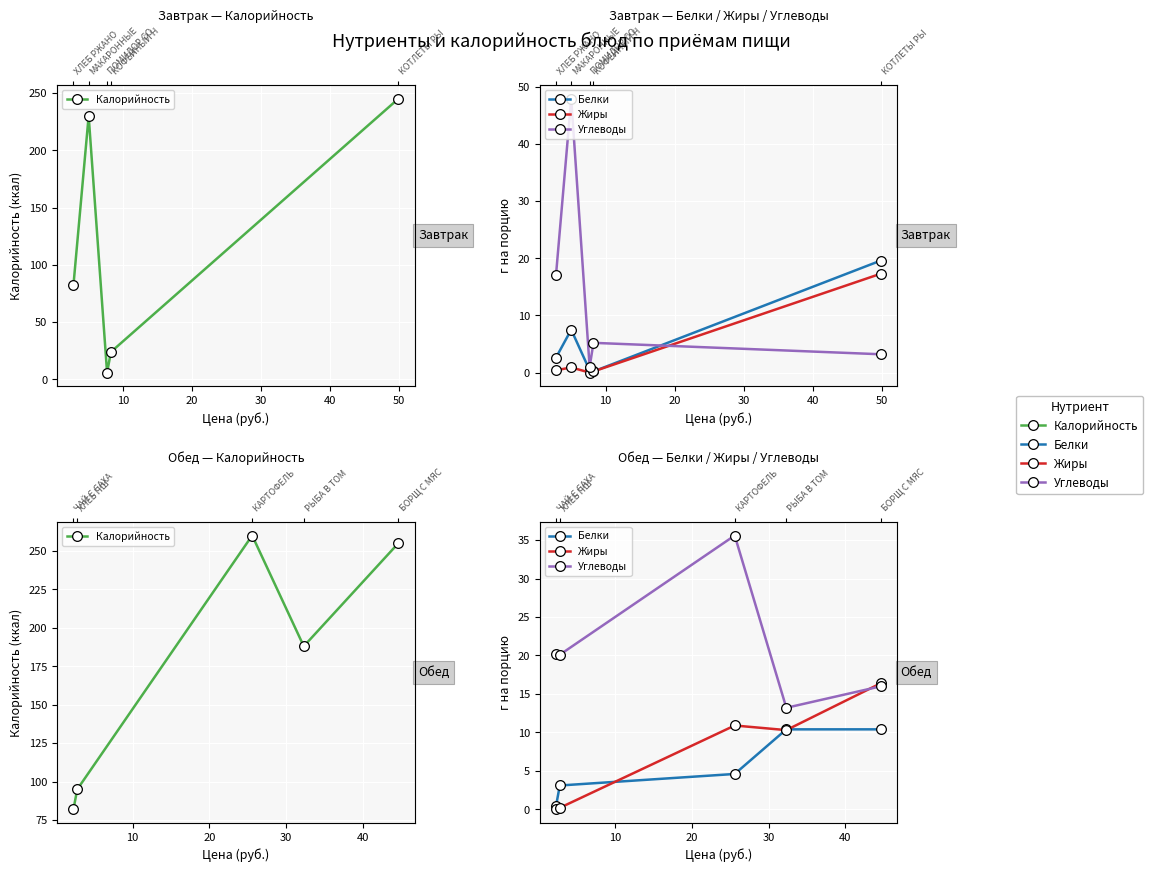

At how many categories does at least one series exceed 37?

5